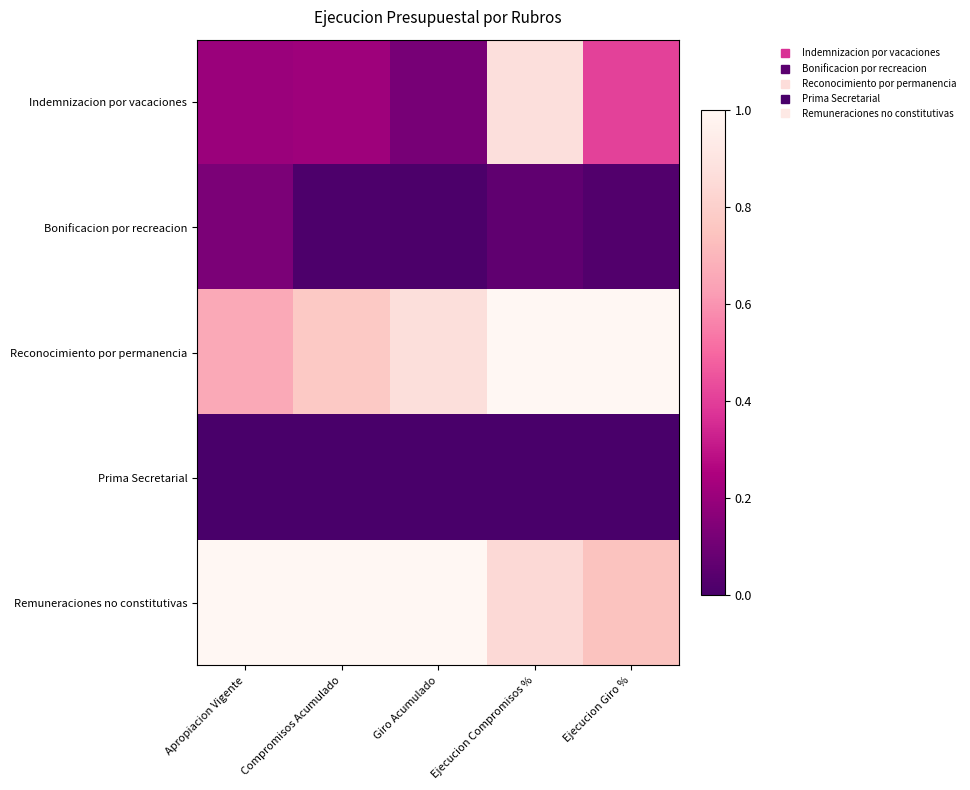

Reading right to left, extract all data points from this chart.

Indemnizacion por vacaciones: Ejecucion Giro %=0.4	Ejecucion Compromisos %=0.9	Giro Acumulado=0.1	Compromisos Acumulado=0.2	Apropiacion Vigente=0.2
Bonificacion por recreacion: Ejecucion Giro %=0.0	Ejecucion Compromisos %=0.1	Giro Acumulado=0.0	Compromisos Acumulado=0.0	Apropiacion Vigente=0.1
Reconocimiento por permanencia: Ejecucion Giro %=1.0	Ejecucion Compromisos %=1.0	Giro Acumulado=0.9	Compromisos Acumulado=0.8	Apropiacion Vigente=0.7
Prima Secretarial: Ejecucion Giro %=0.0	Ejecucion Compromisos %=0.0	Giro Acumulado=0.0	Compromisos Acumulado=0.0	Apropiacion Vigente=0.0
Remuneraciones no constitutivas: Ejecucion Giro %=0.7	Ejecucion Compromisos %=0.8	Giro Acumulado=1.0	Compromisos Acumulado=1.0	Apropiacion Vigente=1.0